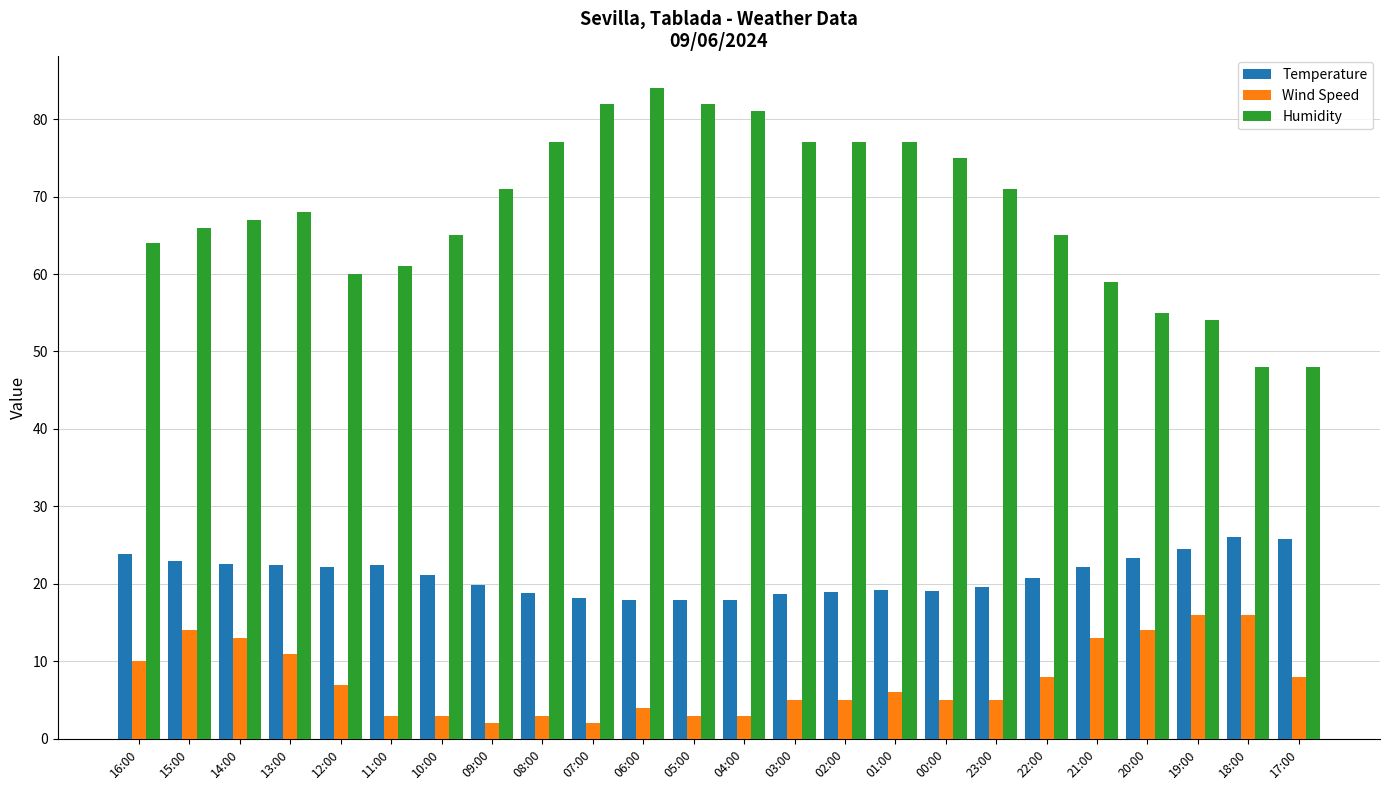

The value of Temperature at 07:00 is 12.4. True or false?

False